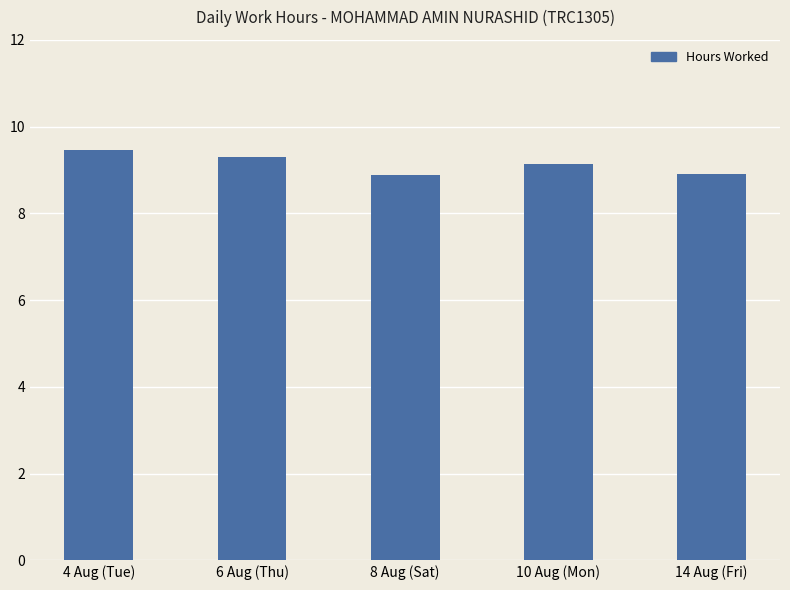

Are the bars horizontal?

No